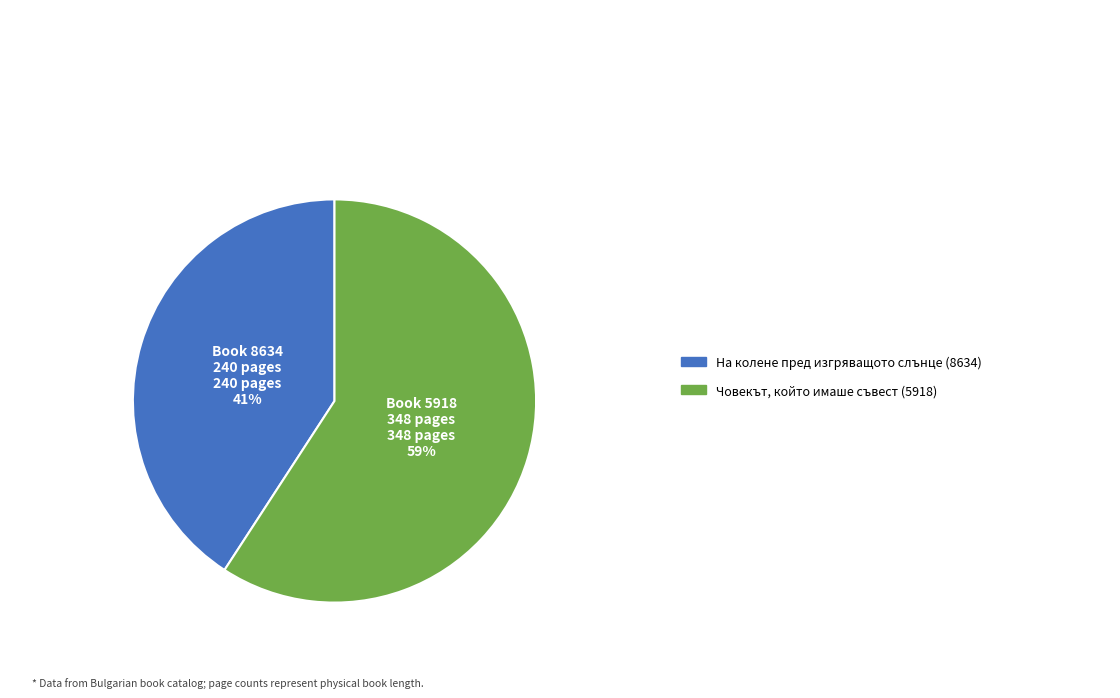

To the nearest percent, what is the difference between the largest and smallest slice percentages?

18%